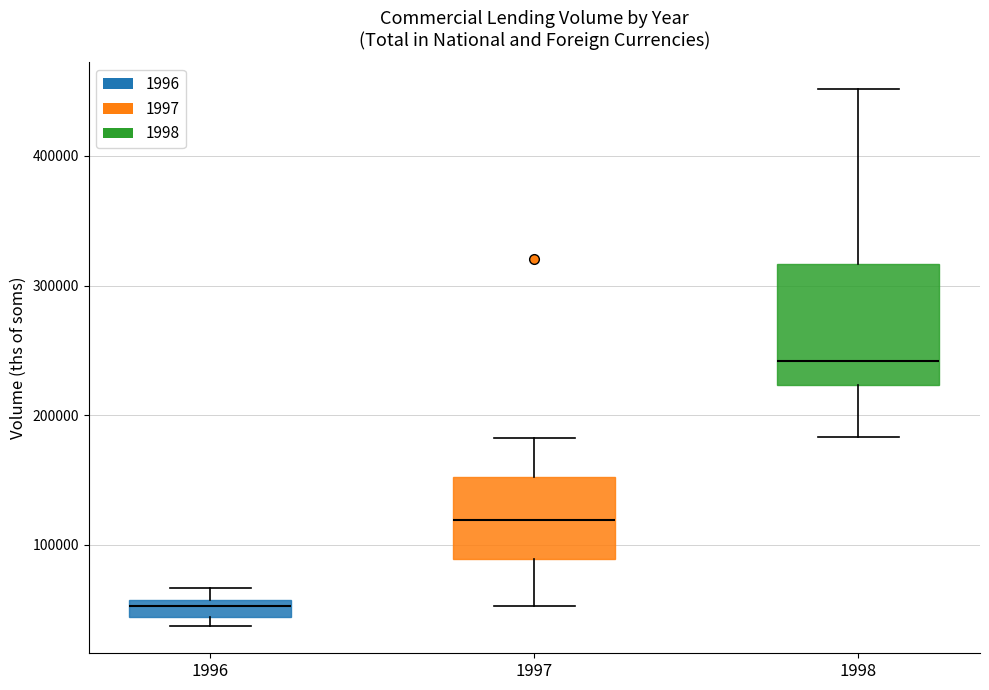

Which box has the highest median line?

1998